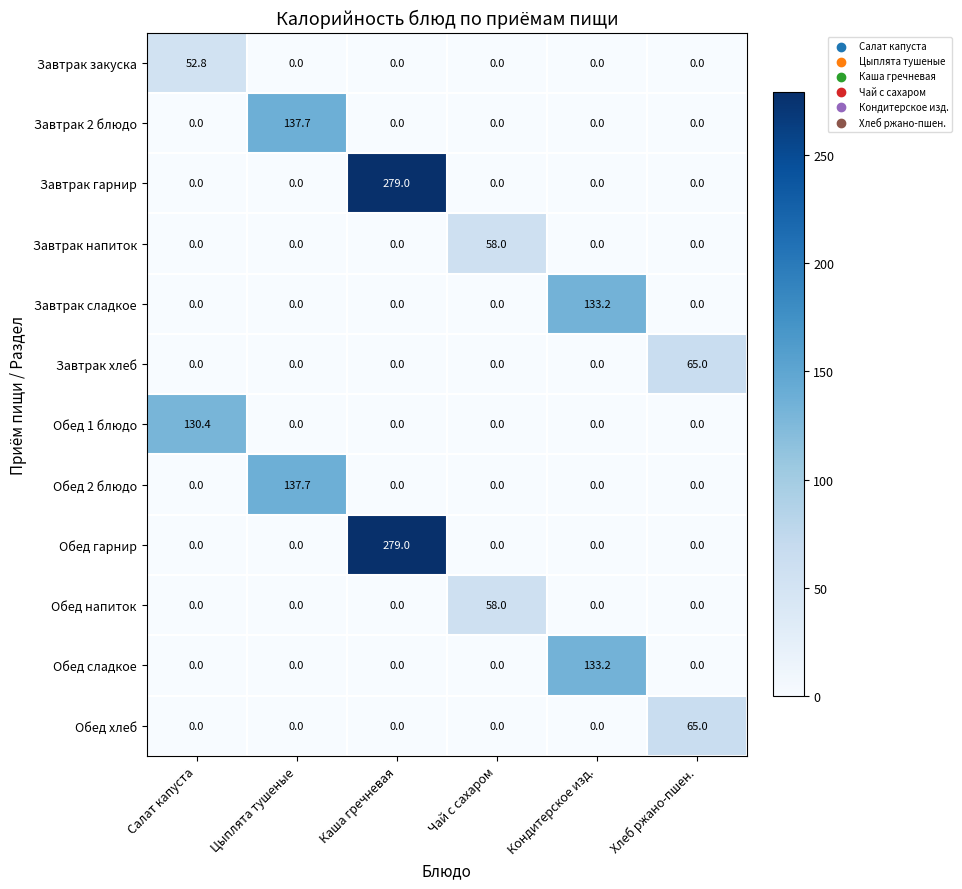

What is the sum of all Обед 1 блюдо values?

130.4